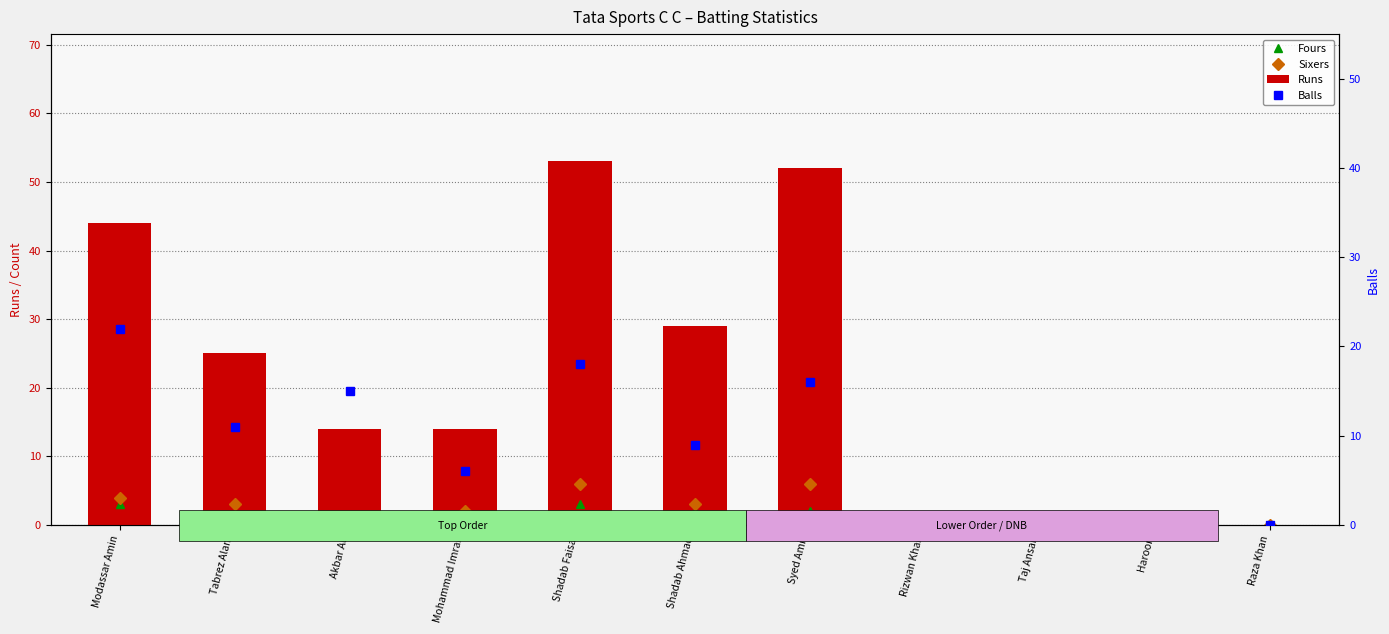

Reading right to left, list all the values displayed in this chart.

Fours: Raza Khan=0	Haroon=0	Taj Ansari=0	Rizwan Khan=0	Syed Amir=2	Shadab Ahmad=2	Shadab Faisal=3	Mohammad Imran=0	Akbar Ali=1	Tabrez Alam=1	Modassar Amin=3
Sixers: Raza Khan=0	Haroon=0	Taj Ansari=0	Rizwan Khan=0	Syed Amir=6	Shadab Ahmad=3	Shadab Faisal=6	Mohammad Imran=2	Akbar Ali=0	Tabrez Alam=3	Modassar Amin=4
Runs: Raza Khan=0	Haroon=0	Taj Ansari=0	Rizwan Khan=1	Syed Amir=52	Shadab Ahmad=29	Shadab Faisal=53	Mohammad Imran=14	Akbar Ali=14	Tabrez Alam=25	Modassar Amin=44
Balls: Raza Khan=0	Haroon=0	Taj Ansari=0	Rizwan Khan=1	Syed Amir=16	Shadab Ahmad=9	Shadab Faisal=18	Mohammad Imran=6	Akbar Ali=15	Tabrez Alam=11	Modassar Amin=22